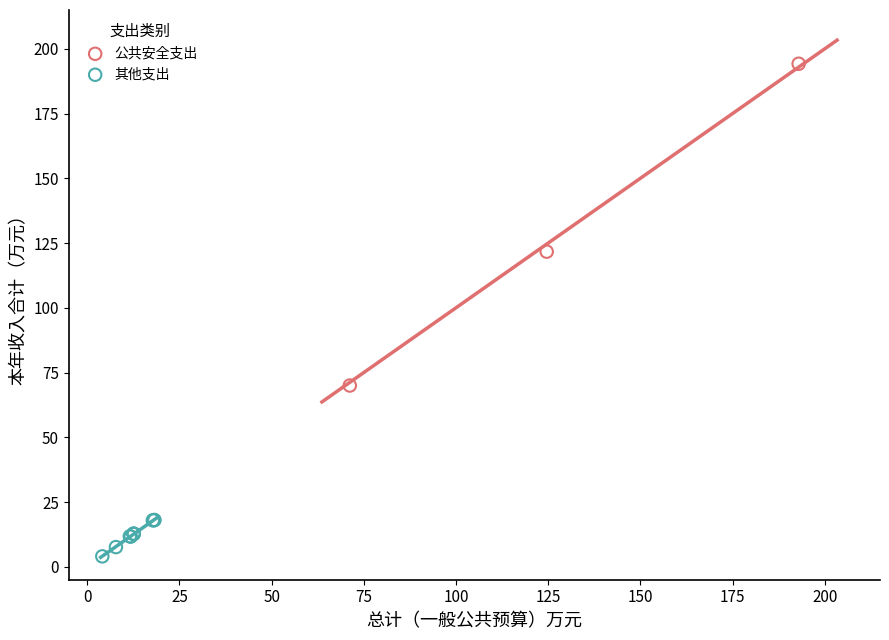

Which series has the widest spread of Y values?

公共安全支出